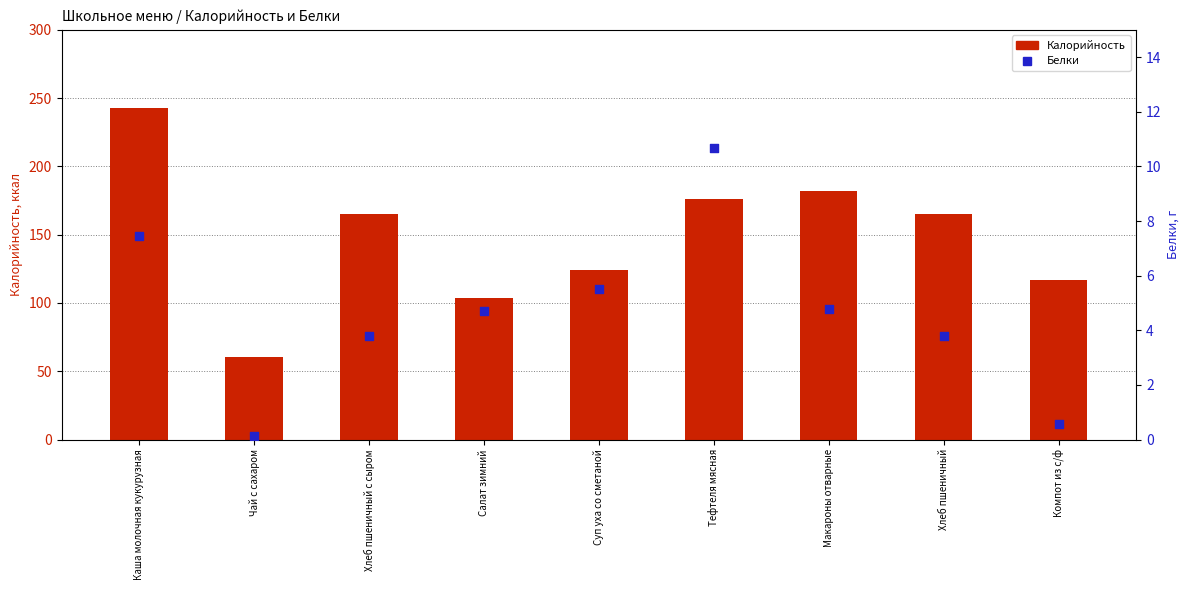

Which series has the largest total across all categories?

Калорийность